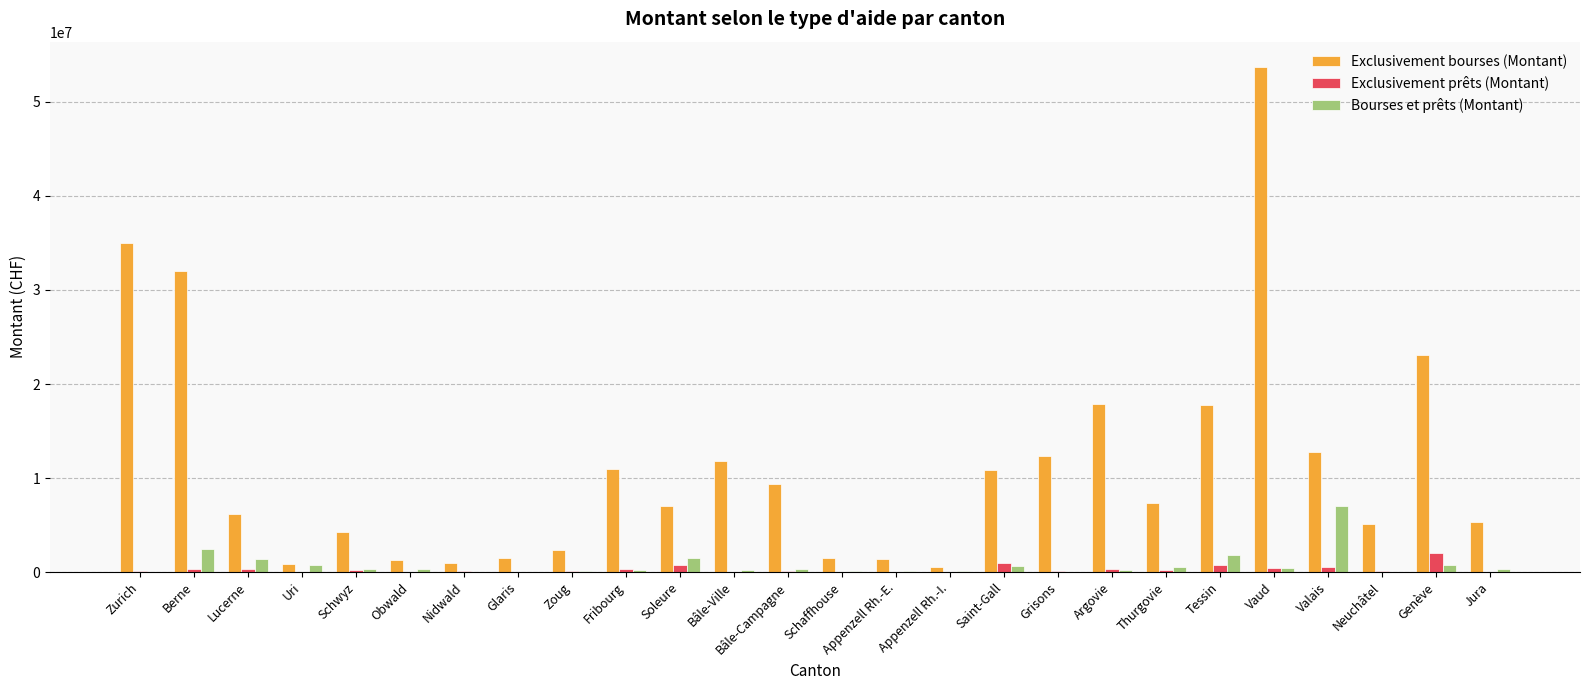

At which category is the sum across all series the highest?

Vaud